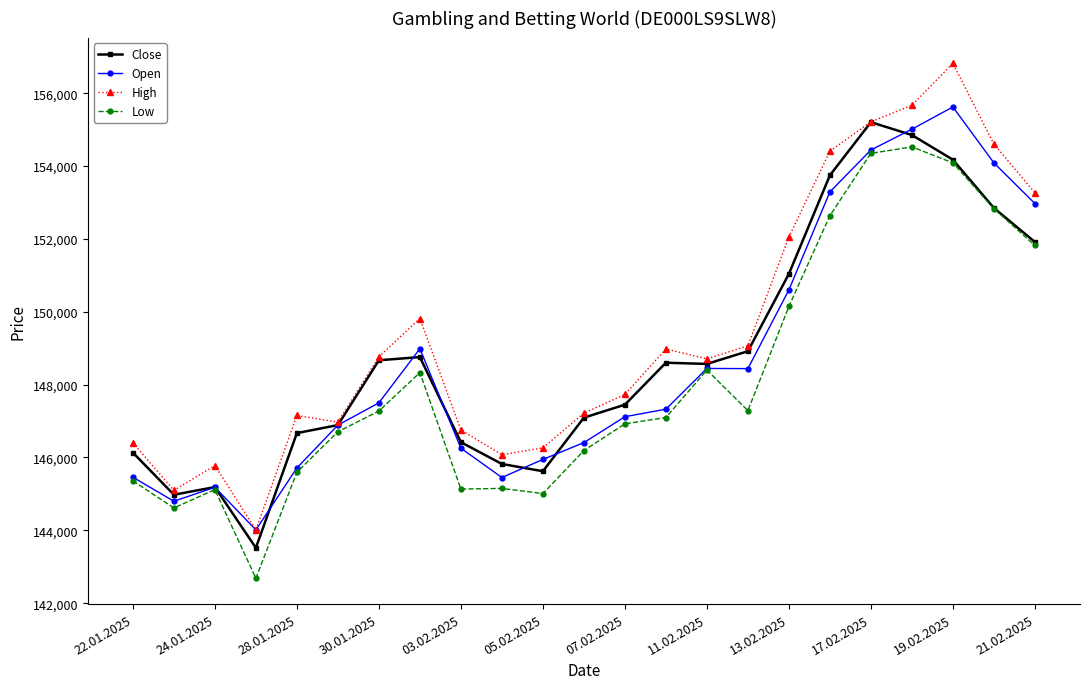

Which series has the largest range (max minus min)?

High